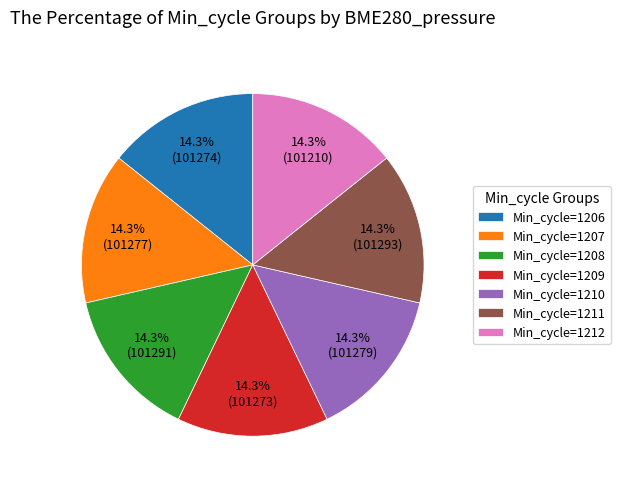

Is the sum of Min_cycle=1211 and Min_cycle=1208 greater than half?

No